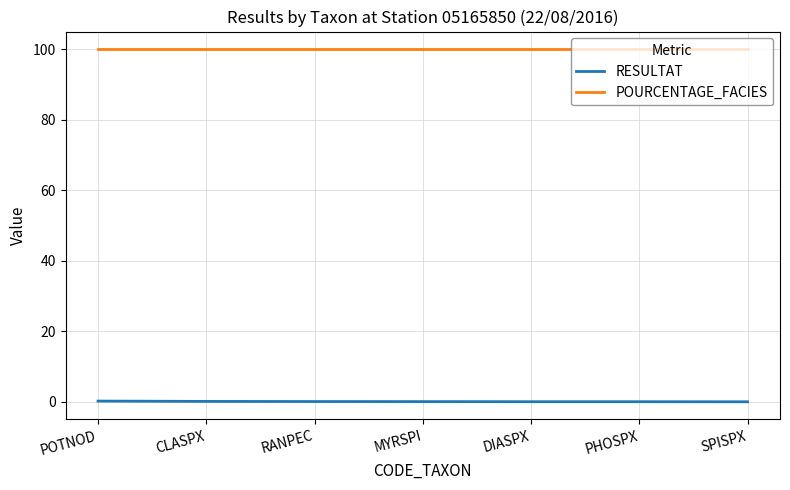

True or false: RESULTAT and POURCENTAGE_FACIES intersect in this chart.

False